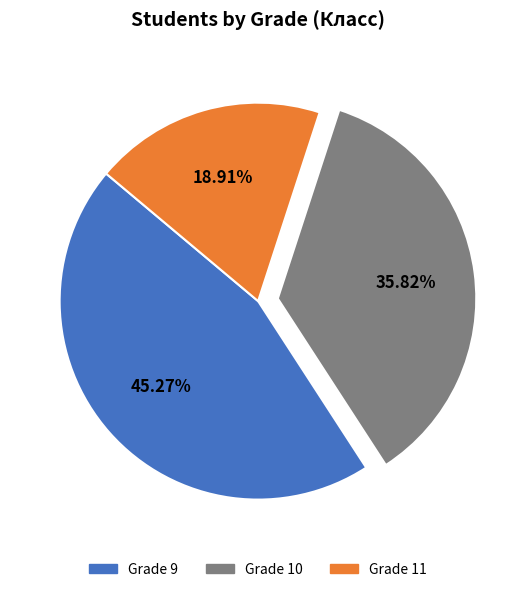

Does any single category account for the majority?

No